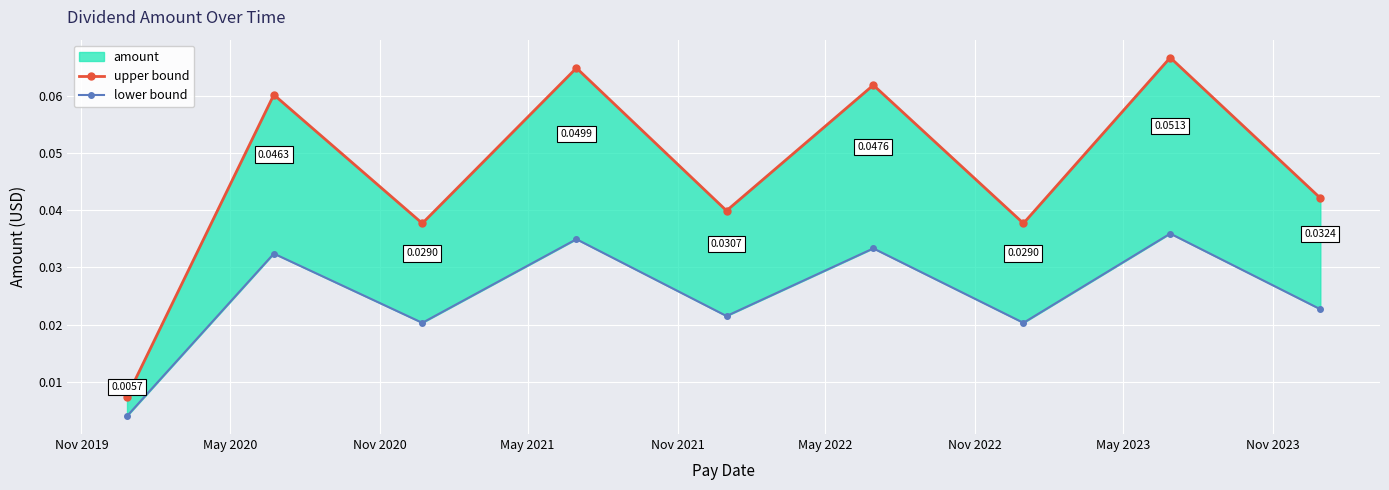

Does the chart display data point markers on the line(s)?

Yes